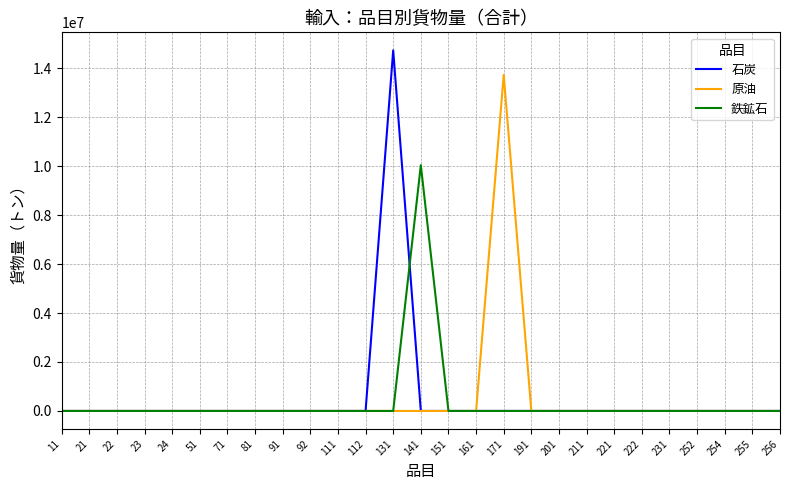

What is the difference between the highest and lowest values at 141?

10037122